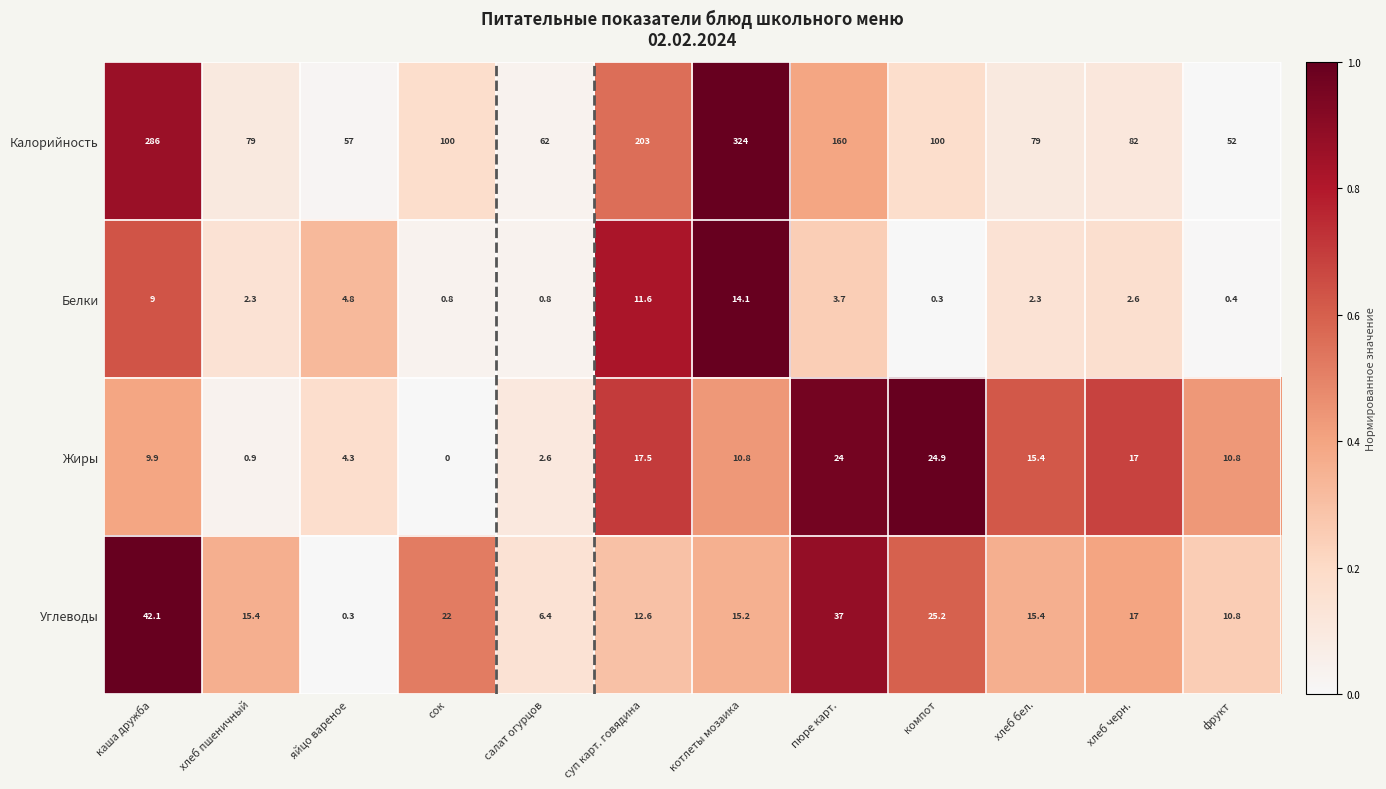

True or false: Калорийность has a value of 137.0 at суп карт. говядина.

False